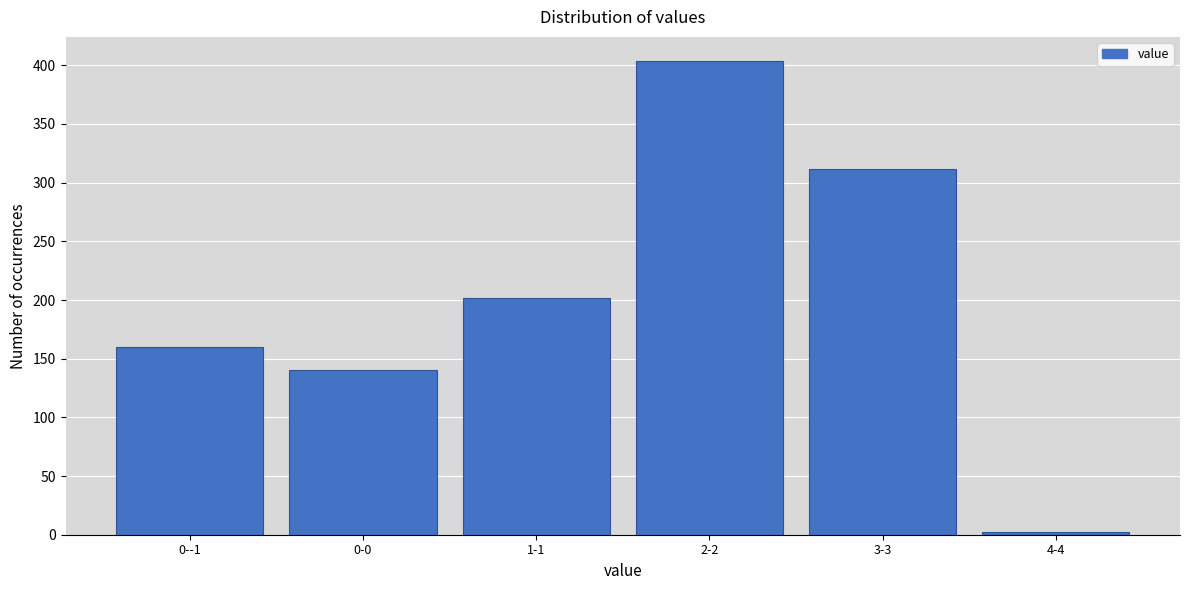

Reading right to left, list all the values displayed in this chart.

4-4=2	3-3=312	2-2=404	1-1=202	0-0=140	0--1=160